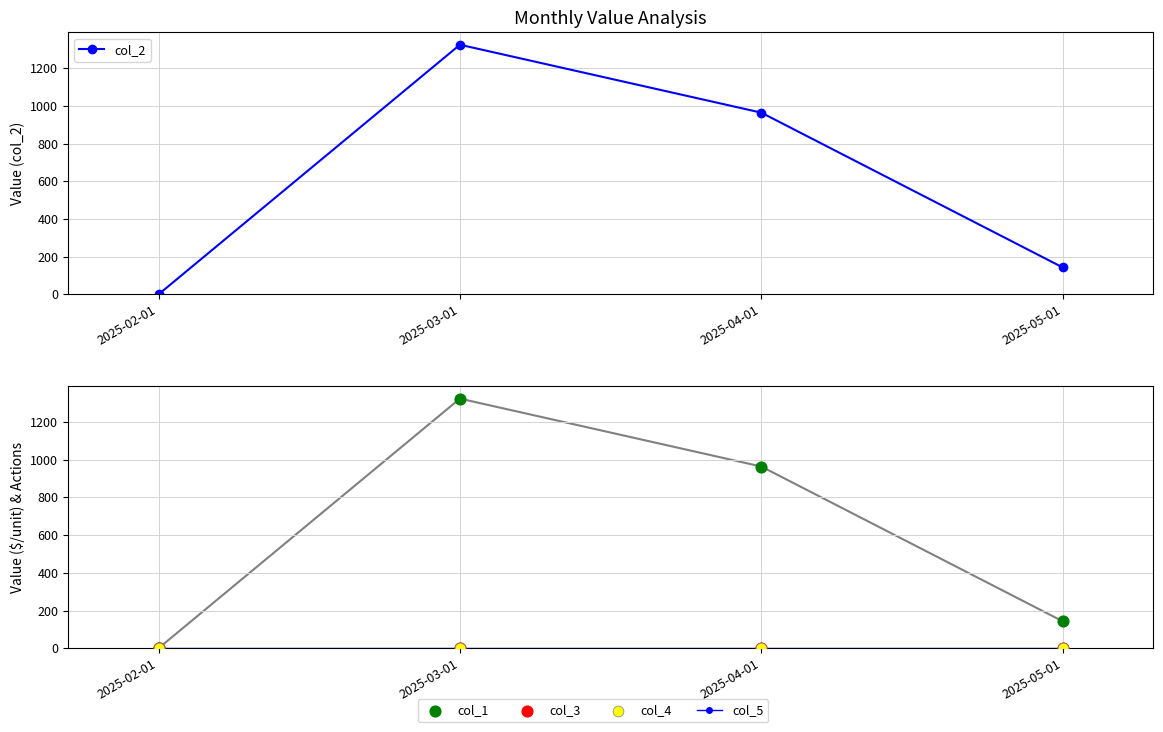

At how many categories does at least one series exceed 343?

2